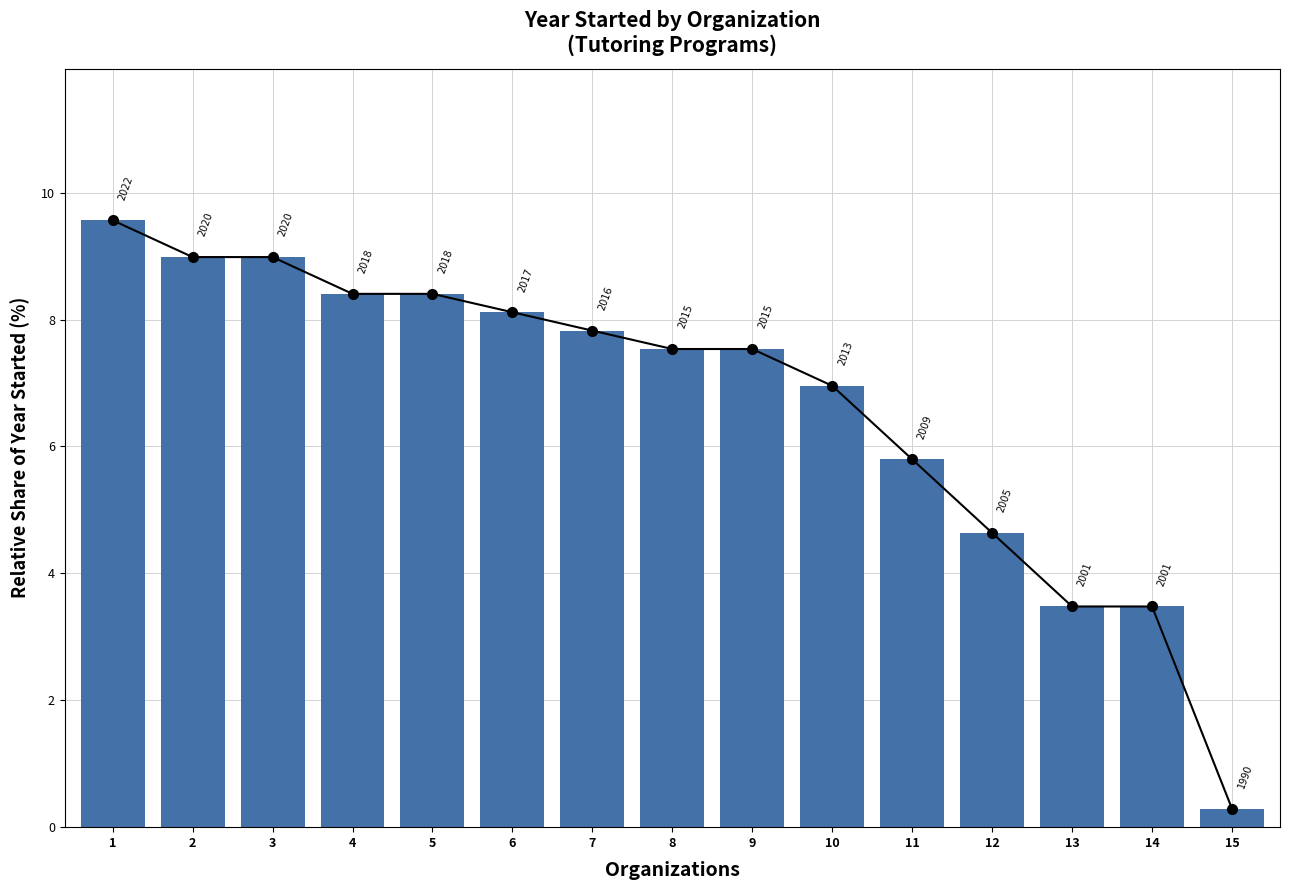

Which label corresponds to the largest value in the chart?

1